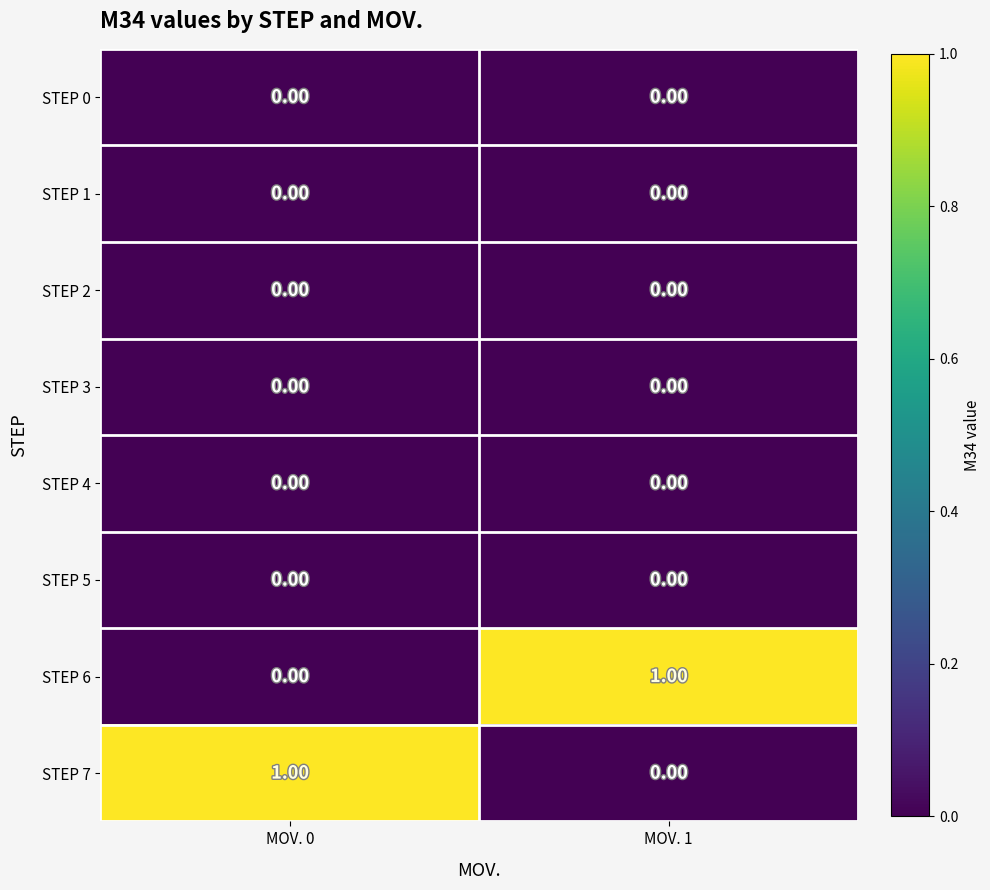

Is the value of STEP 7 at MOV. 0 greater than the value of STEP 1 at MOV. 1?

Yes